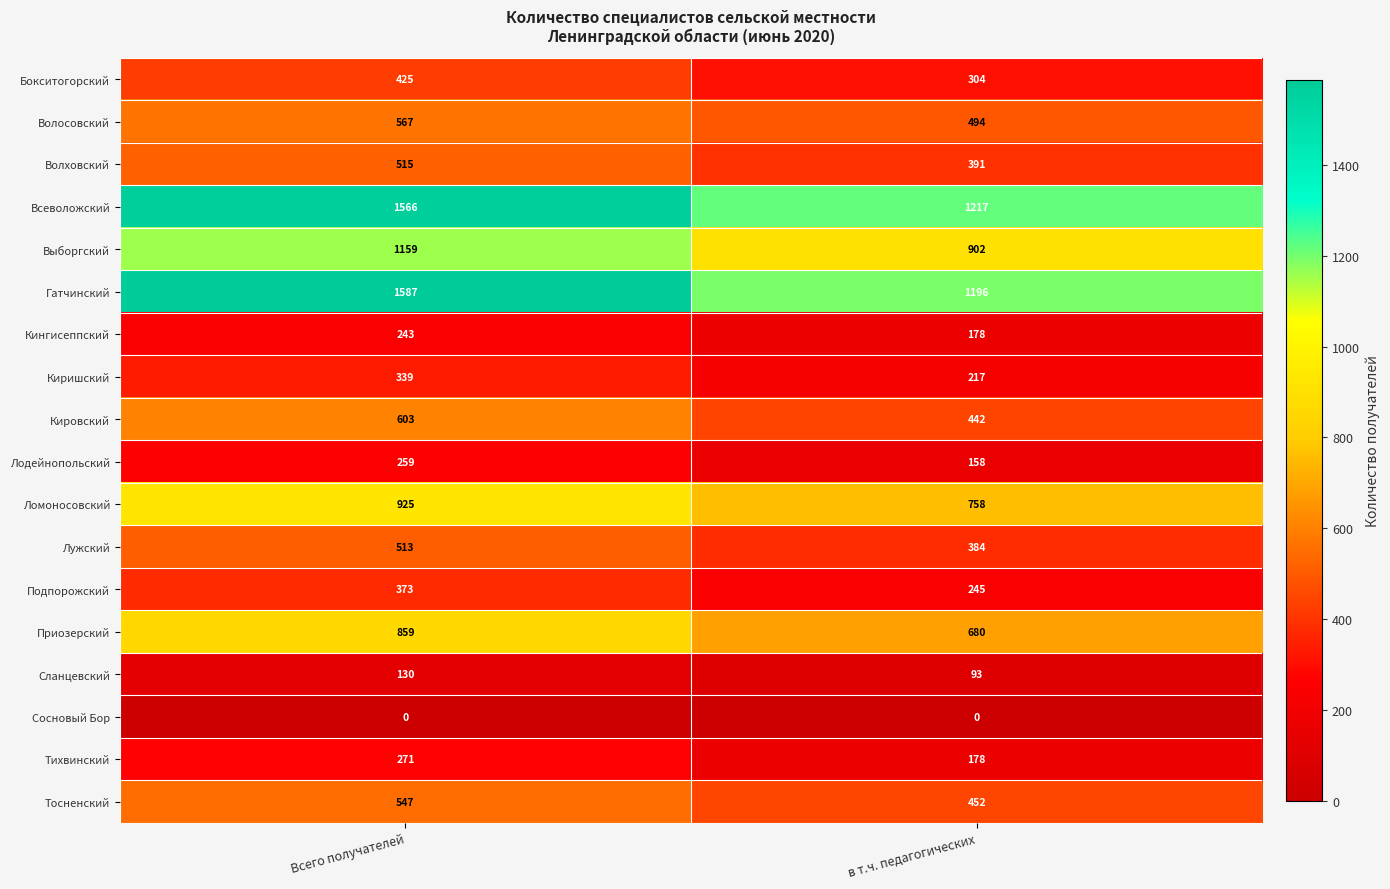

True or false: Волосовский has a value of 344 at в т.ч. педагогических.

False